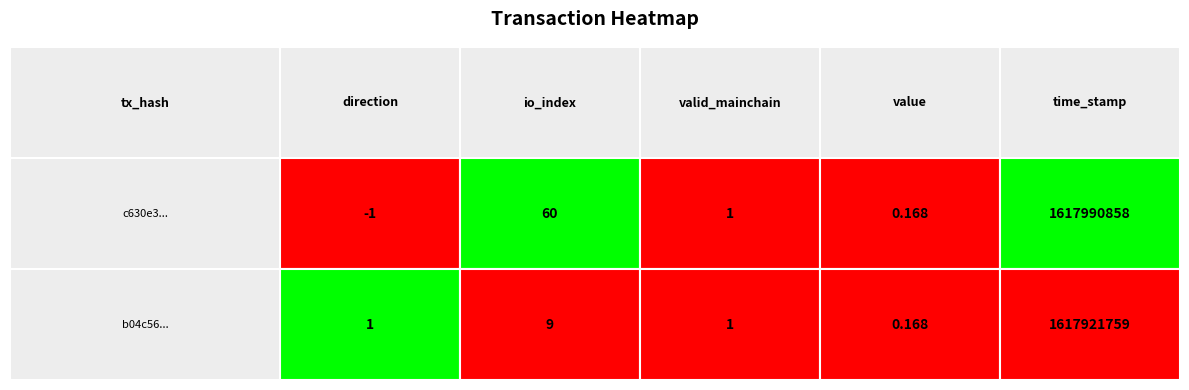

Which series has the largest total across all categories?

c630e3...